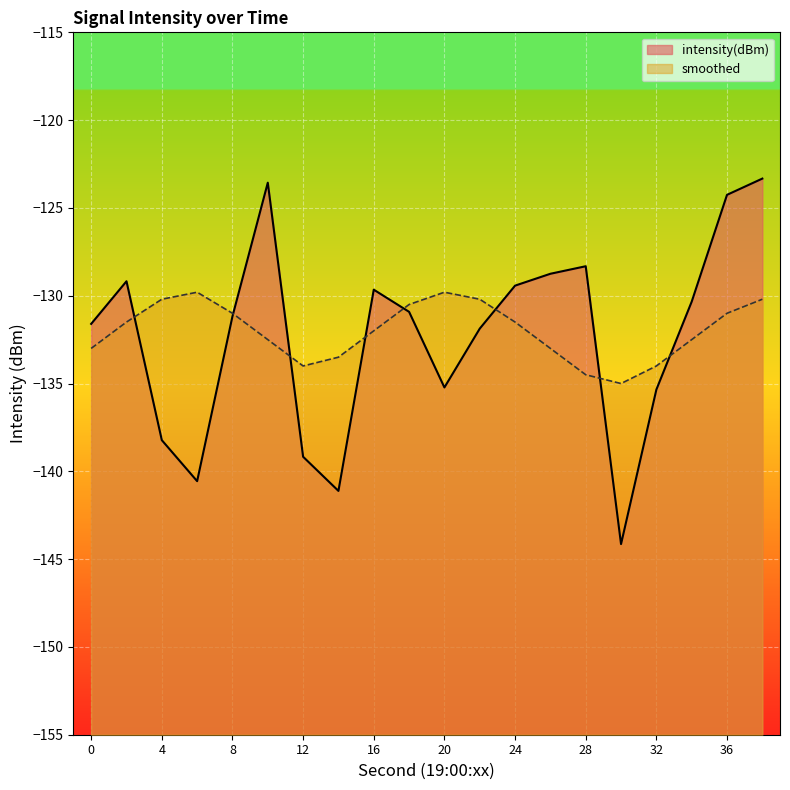

Reading right to left, extract all data points from this chart.

intensity(dBm): 38=-123.3	36=-124.3	34=-130.3	32=-135.3	30=-144.1	28=-128.3	26=-128.7	24=-129.4	22=-131.9	20=-135.2	18=-130.9	16=-129.7	14=-141.1	12=-139.2	10=-123.6	8=-131.2	6=-140.6	4=-138.2	2=-129.2	0=-131.6
smoothed: 38=-130.2	36=-131.0	34=-132.5	32=-134.0	30=-135.0	28=-134.5	26=-133.0	24=-131.5	22=-130.2	20=-129.8	18=-130.5	16=-132.0	14=-133.5	12=-134.0	10=-132.5	8=-131.0	6=-129.8	4=-130.2	2=-131.5	0=-133.0